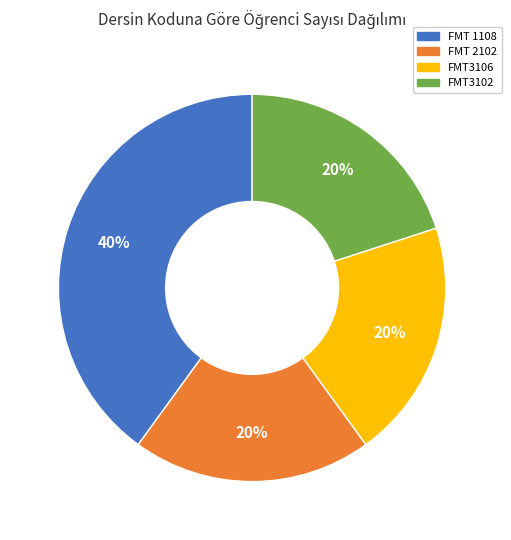

Combined, do FMT 2102 and FMT 1108 account for over 50%?

Yes